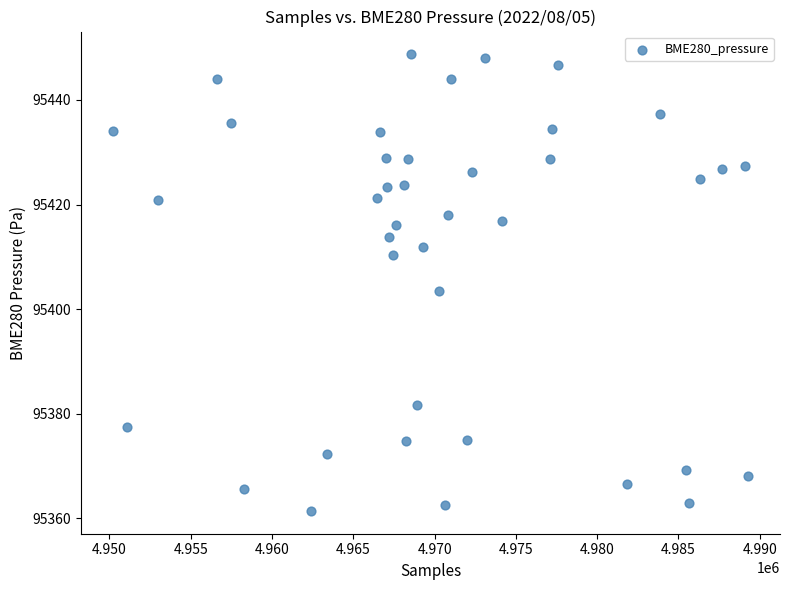

What Y value in the scatter plot is closest to 95405?

95403.5